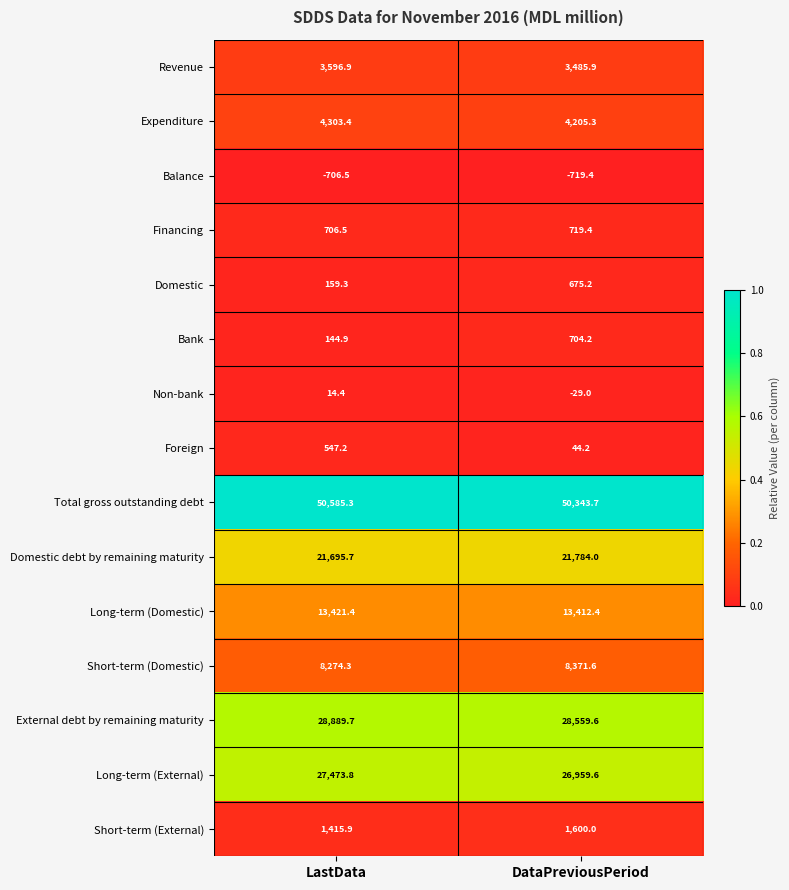

Reading left to right, list all the values displayed in this chart.

Revenue: 3596.9	3485.9
Expenditure: 4303.4	4205.3
Balance: -706.5	-719.4
Financing: 706.5	719.4
Domestic: 159.3	675.2
Bank: 144.9	704.2
Non-bank: 14.4	-29.0
Foreign: 547.2	44.2
Total gross outstanding debt: 50585.3	50343.7
Domestic debt by remaining maturity: 21695.7	21784.0
Long-term (Domestic): 13421.4	13412.4
Short-term (Domestic): 8274.3	8371.6
External debt by remaining maturity: 28889.7	28559.6
Long-term (External): 27473.8	26959.6
Short-term (External): 1415.9	1600.0